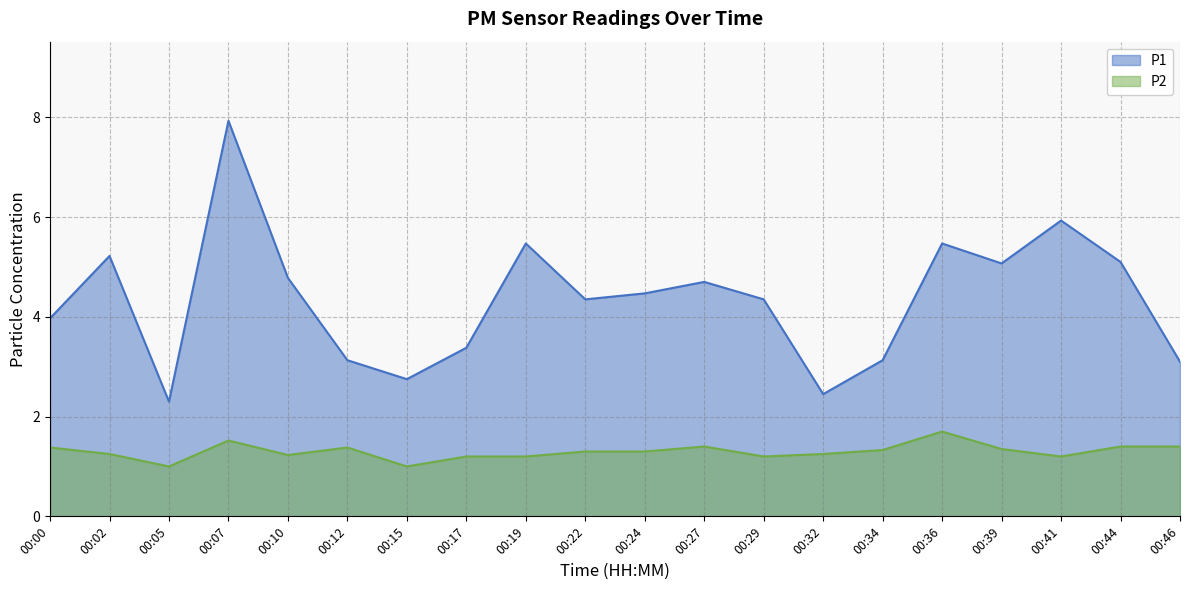

Where is the first local minimum for P2?

00:05